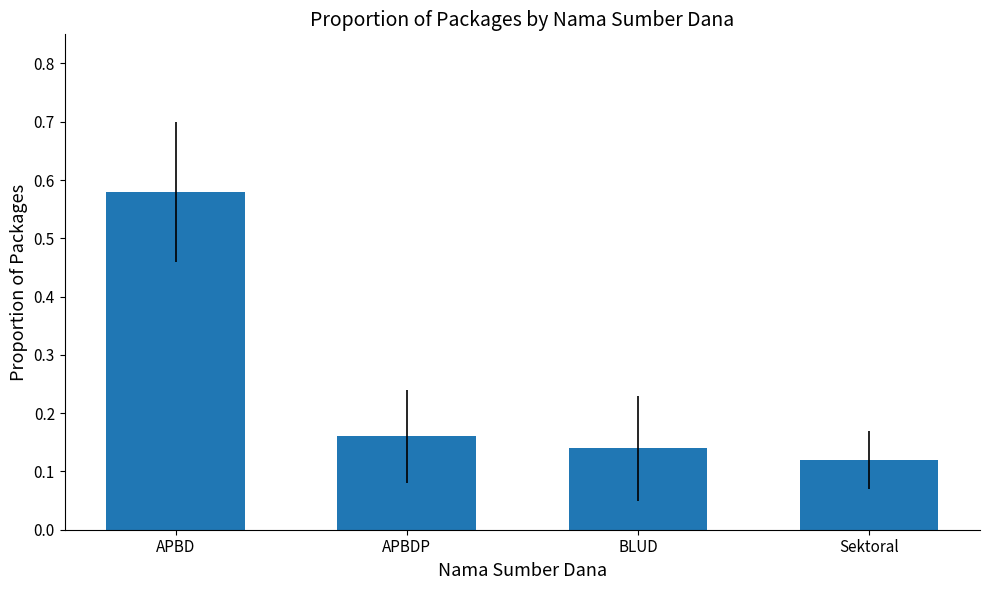

The chart shows a value of 0.0 at APBDP. True or false?

False